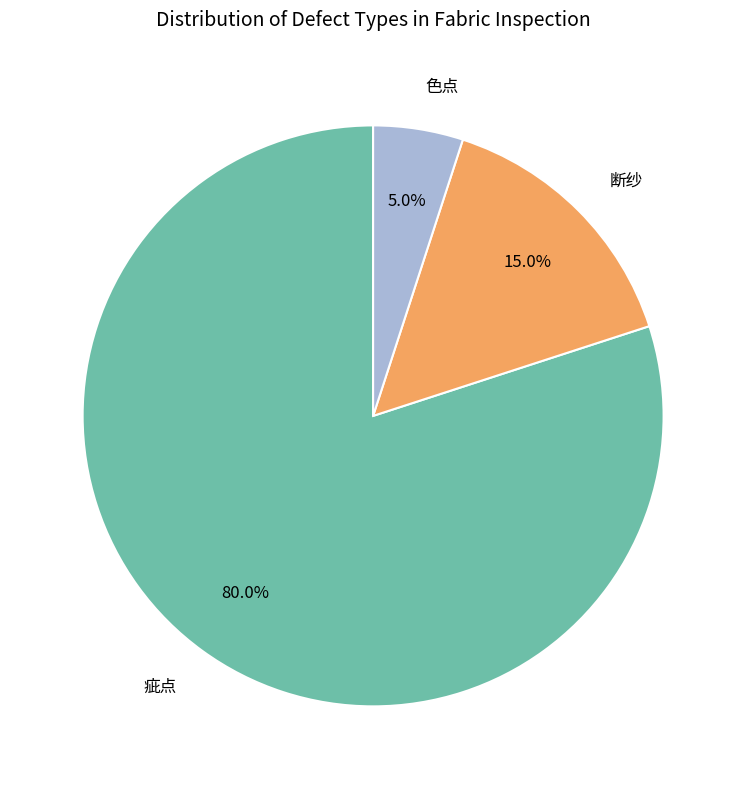

Which slice represents more than half of the pie?

疵点